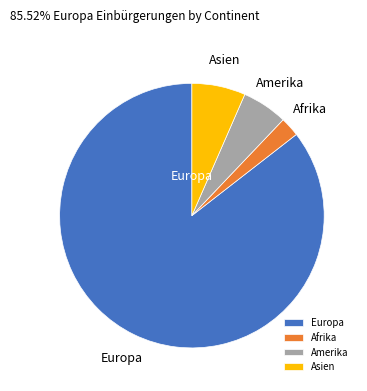

Is it true that Europa is 86% of the pie?

True